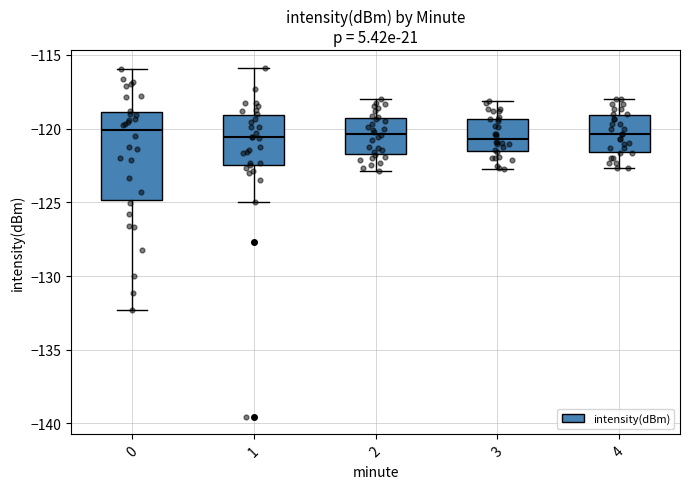

Reading left to right, read every box against the y-axis: the position of its median line, the range the box covers, and the ends of its whiskers. The values are not printed on the chart, so give them approximately, as read against the axis.

0: median -120.0, box -125.0 to -119.0, whiskers -132.5 to -116.0
1: median -120.5, box -122.5 to -119.0, whiskers -125.0 to -116.0
2: median -120.5, box -121.5 to -119.5, whiskers -123.0 to -118.0
3: median -120.5, box -121.5 to -119.5, whiskers -122.5 to -118.0
4: median -120.5, box -121.5 to -119.0, whiskers -122.5 to -118.0